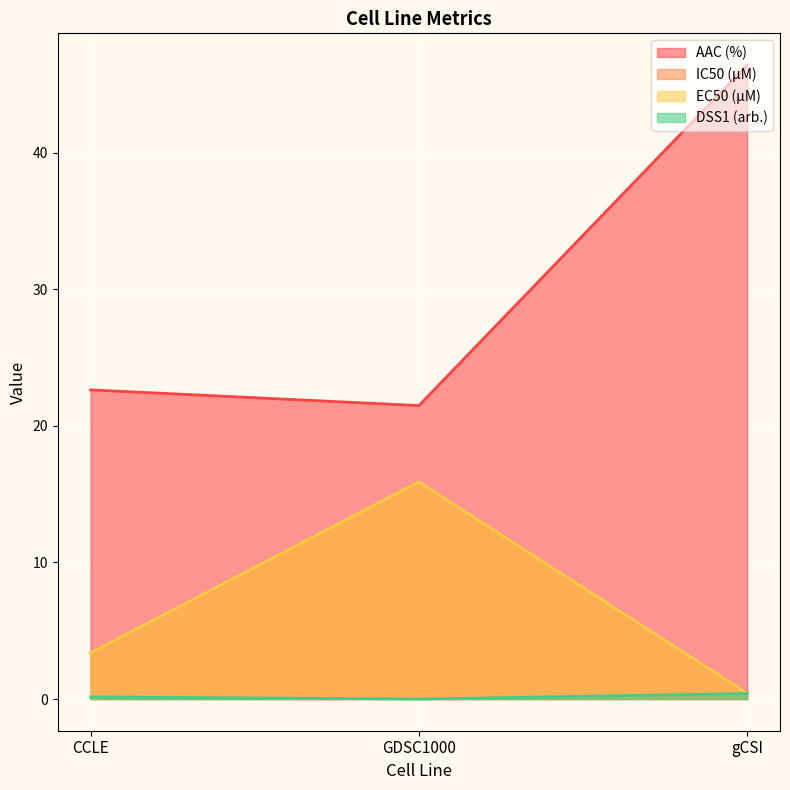

Reading left to right, transcribe all the data shown in this chart.

AAC (%): 22.6	21.5	46.4
IC50 (µM): 3.4	15.9	0.4
EC50 (µM): 3.4	15.9	0.4
DSS1 (arb.): 0.2	0.0	0.4